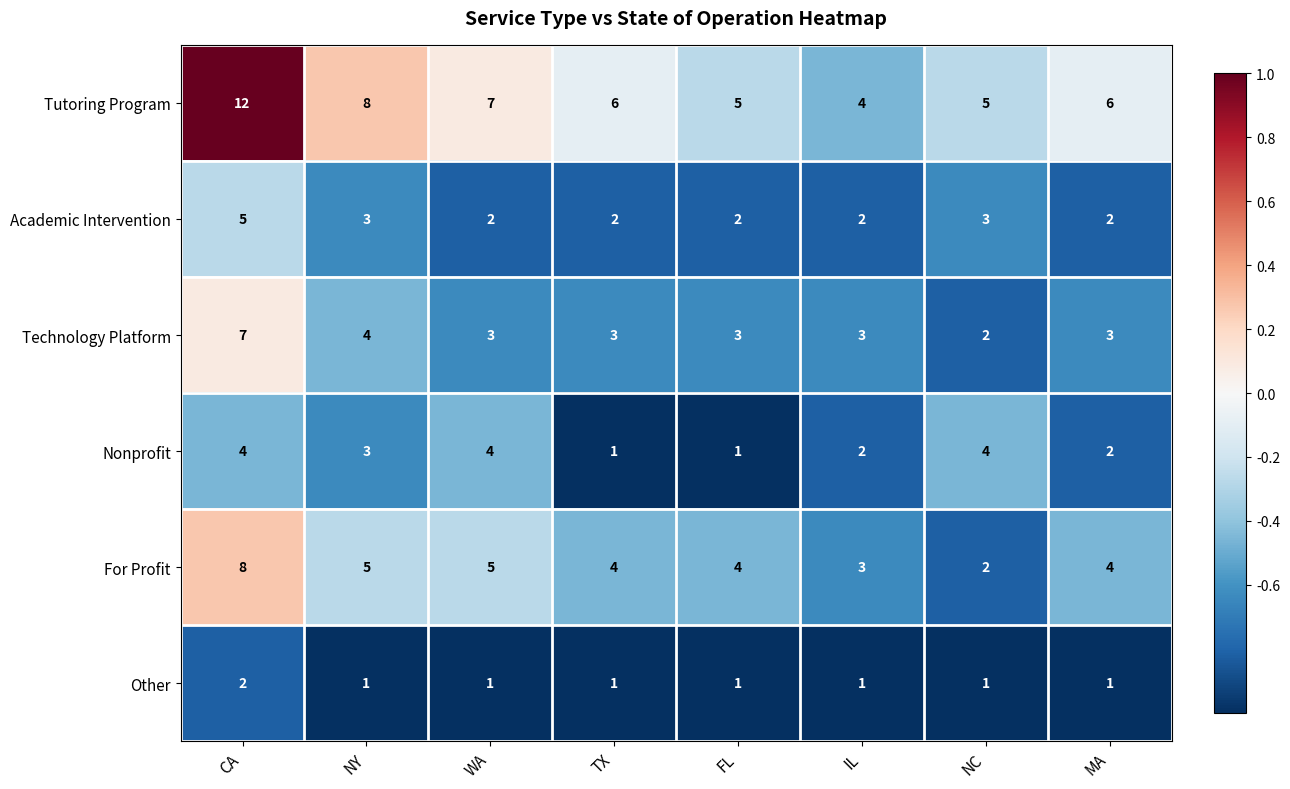

At CA, list the series in order from largest to smallest.

Tutoring Program, For Profit, Technology Platform, Academic Intervention, Nonprofit, Other